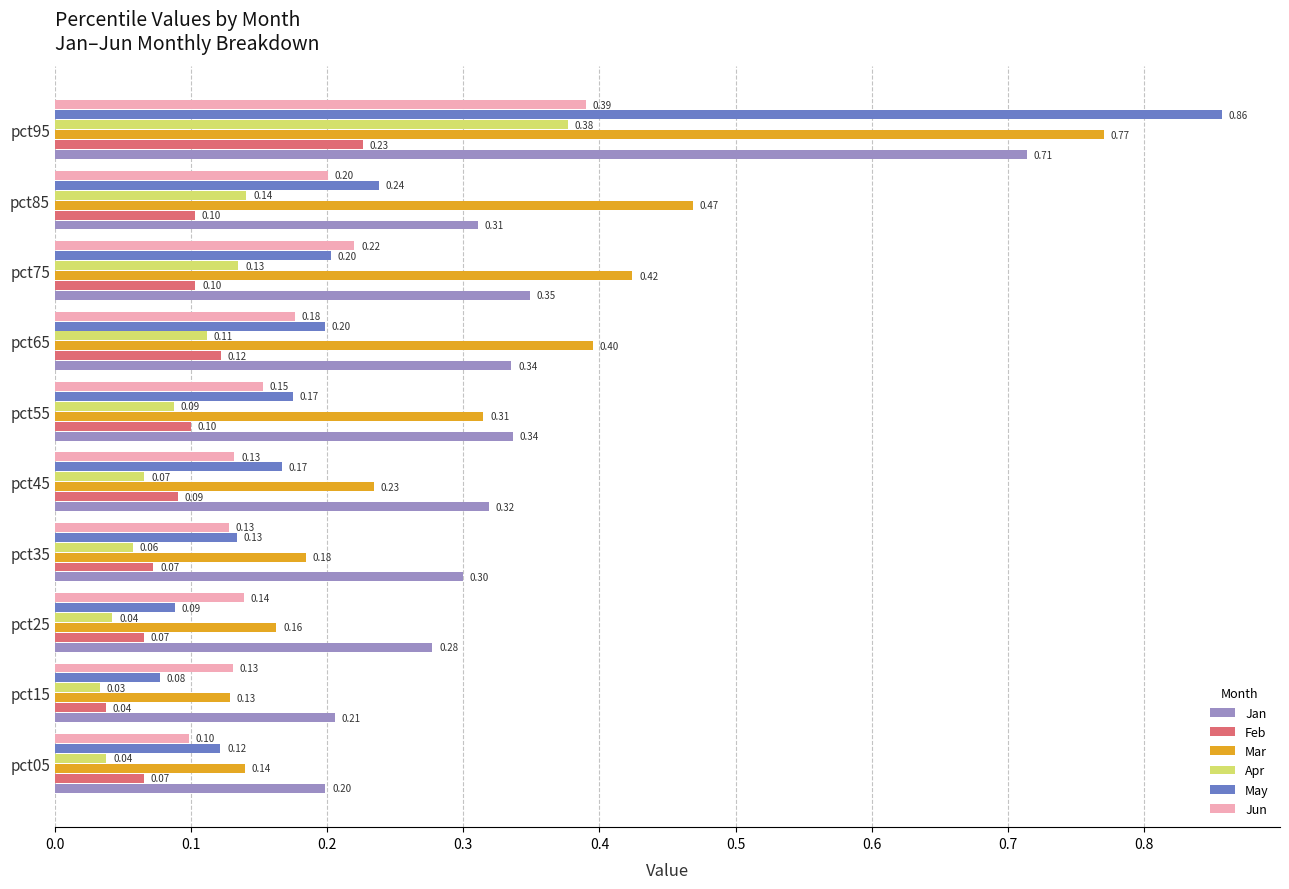

What is the difference between the maximum and minimum values in the Jun series?

0.3